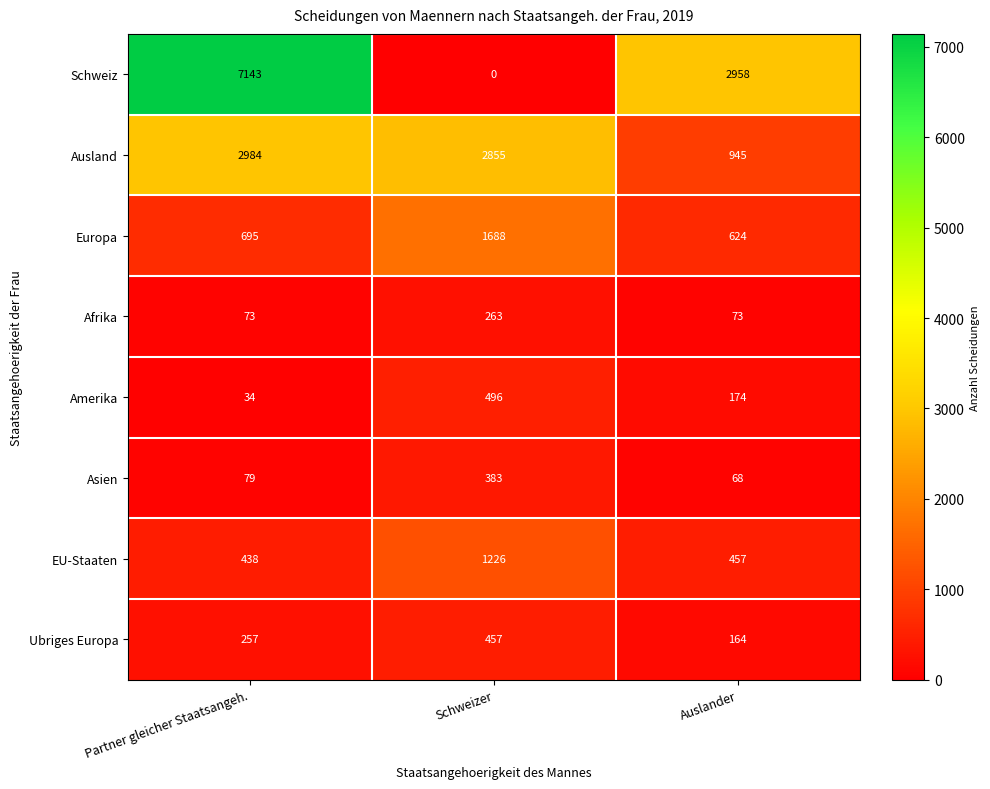

What is the sum of the Asien values at Auslander and Partner gleicher Staatsangeh.?

147